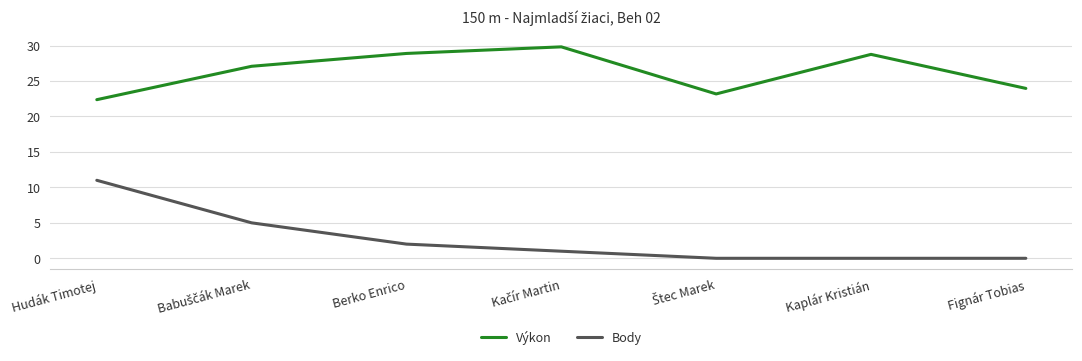

What is the approximate value of Výkon at Berko Enrico?

28.9